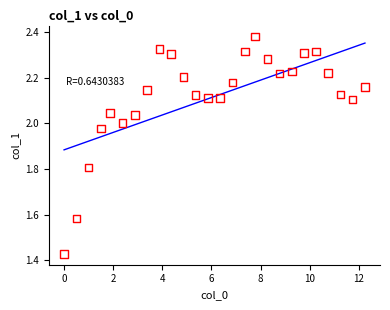

What is the range of X values (max minus min)?

12.2